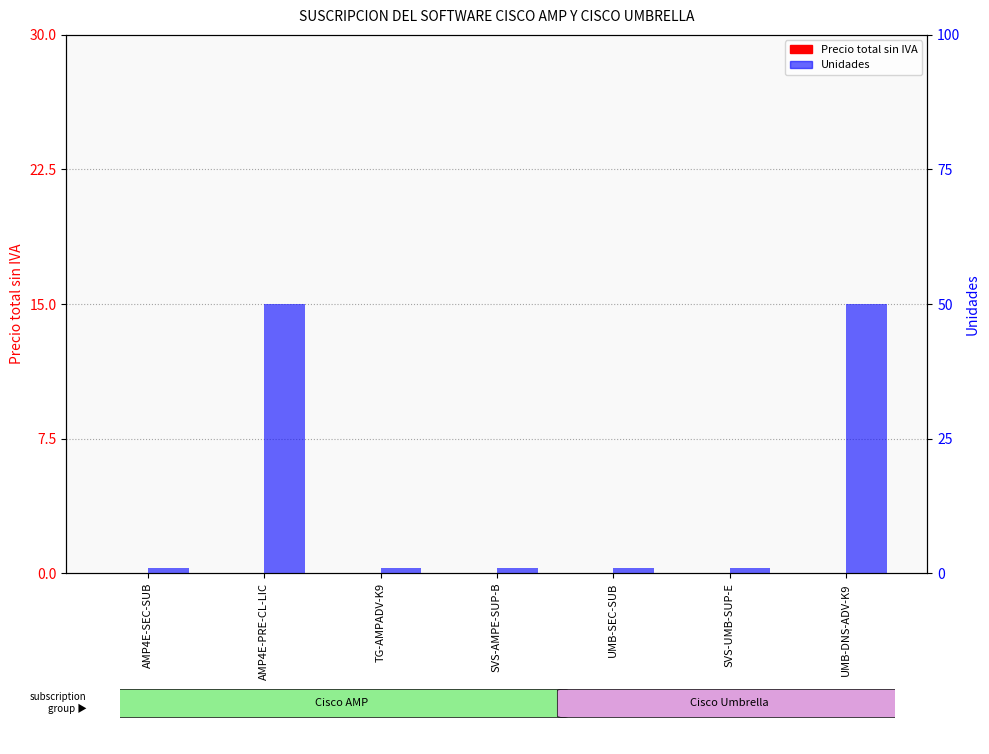

What is the label of the 5th bar from the left?

UMB-SEC-SUB